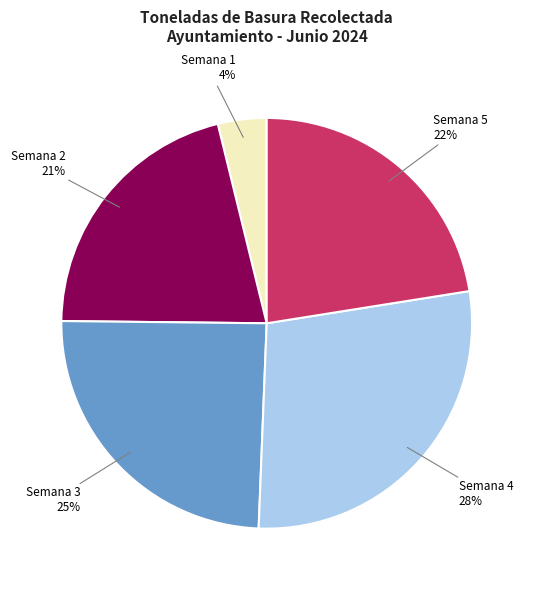

To the nearest percent, what portion does Semana 1 represent?

4%